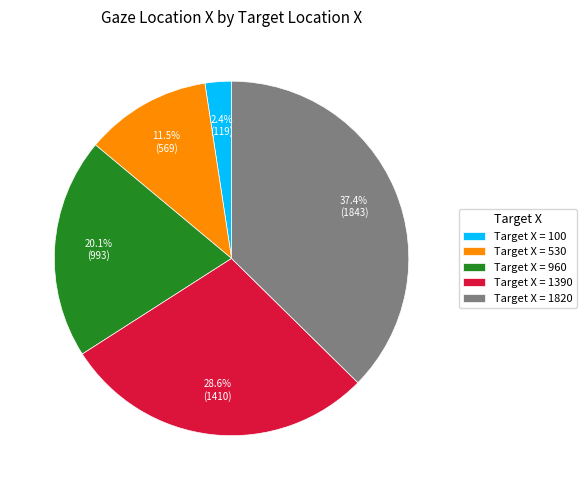

Does Target X = 1390 account for over 50% of the chart?

No